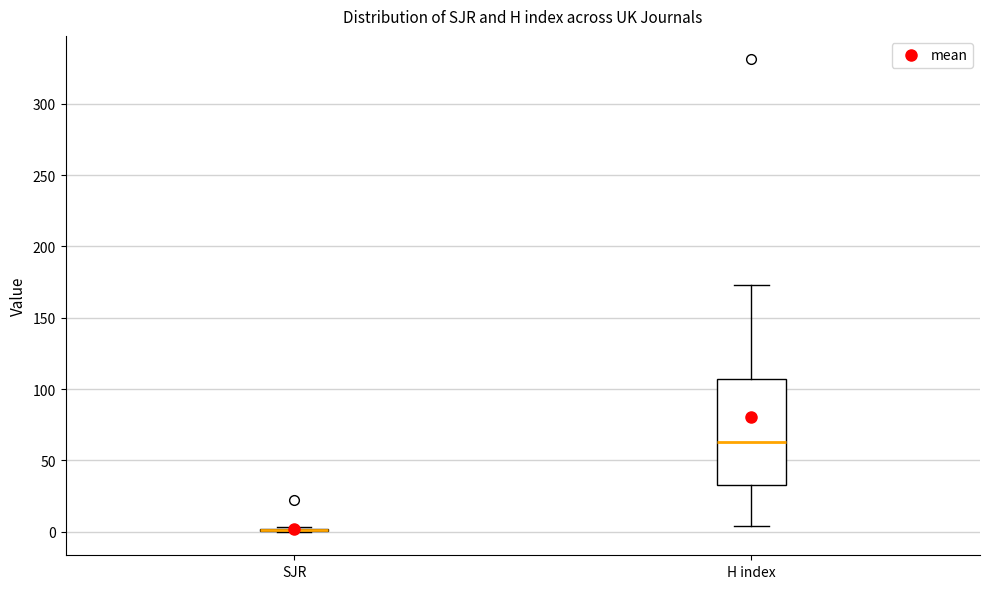

Reading left to right, read every box against the y-axis: the position of its median line, the range the box covers, and the ends of its whiskers. The values are not printed on the chart, so give them approximately, as read against the axis.

SJR: box collapsed to a line at 0, whiskers 0 to 5
H index: median 65, box 35 to 105, whiskers 5 to 175